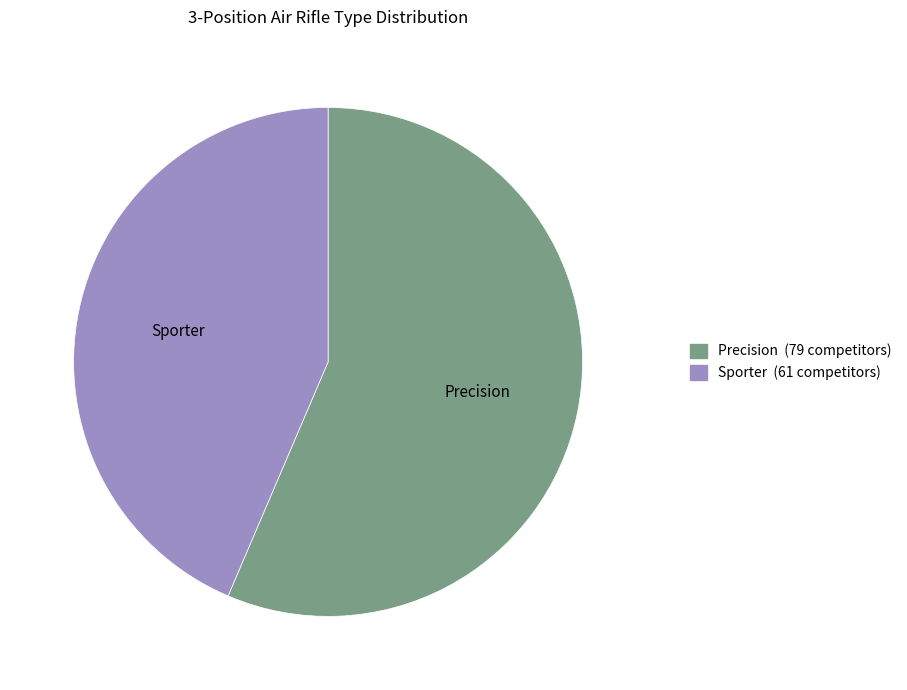

Is it true that Sporter is 44% of the pie?

True